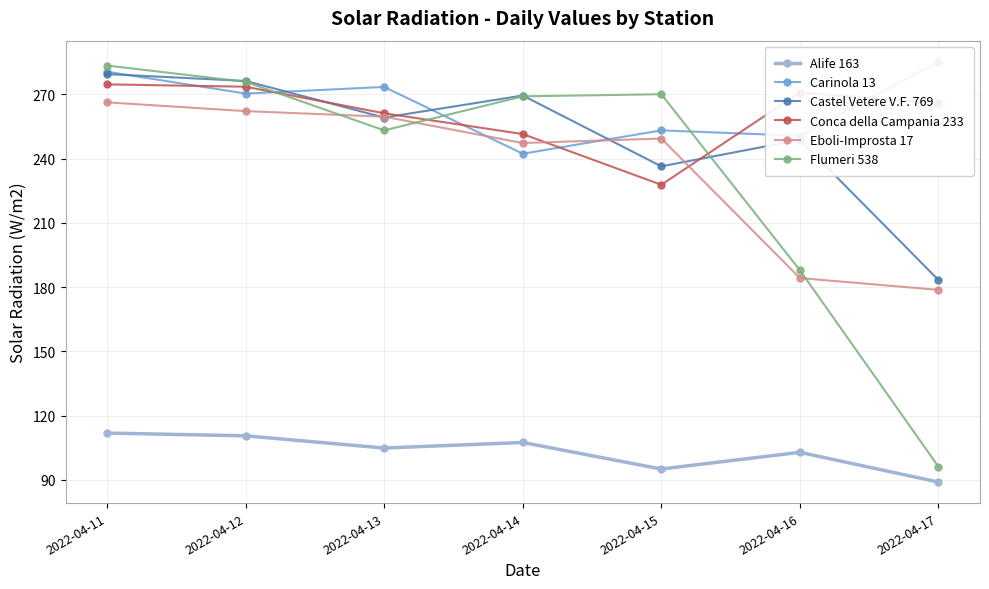

What is the sum of the Carinola 13 values at 2022-04-13 and 2022-04-15?

526.7